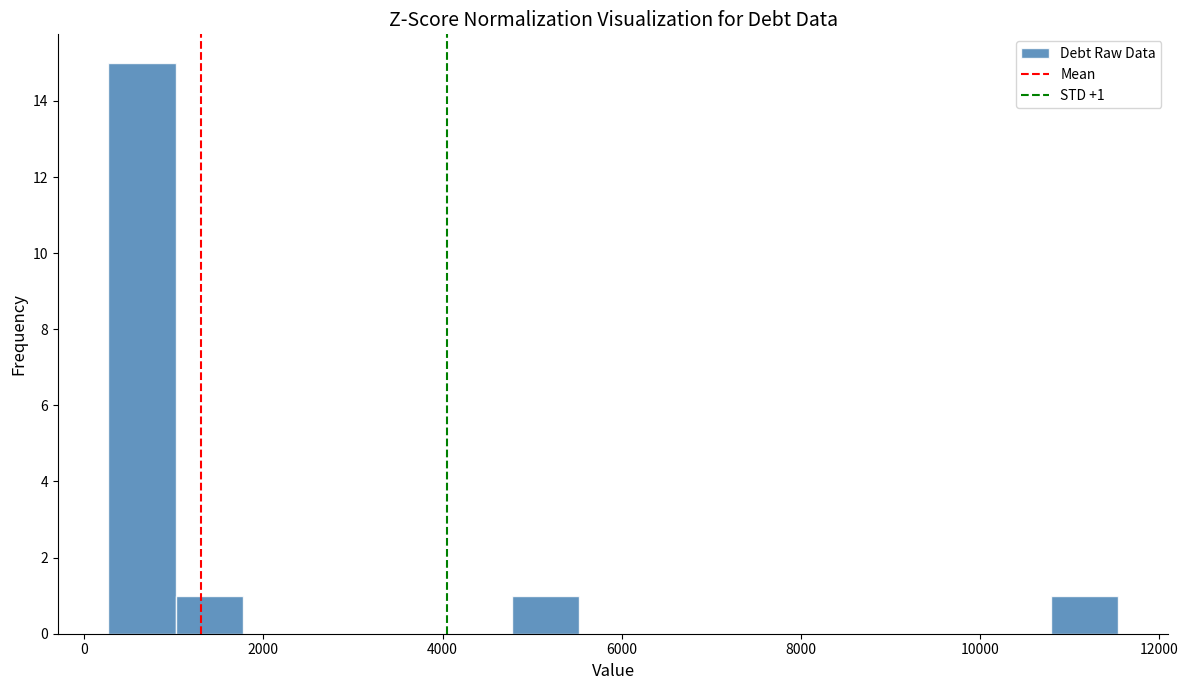

Read against the x-axis, roughly where is the centre of the tallest bar?

600